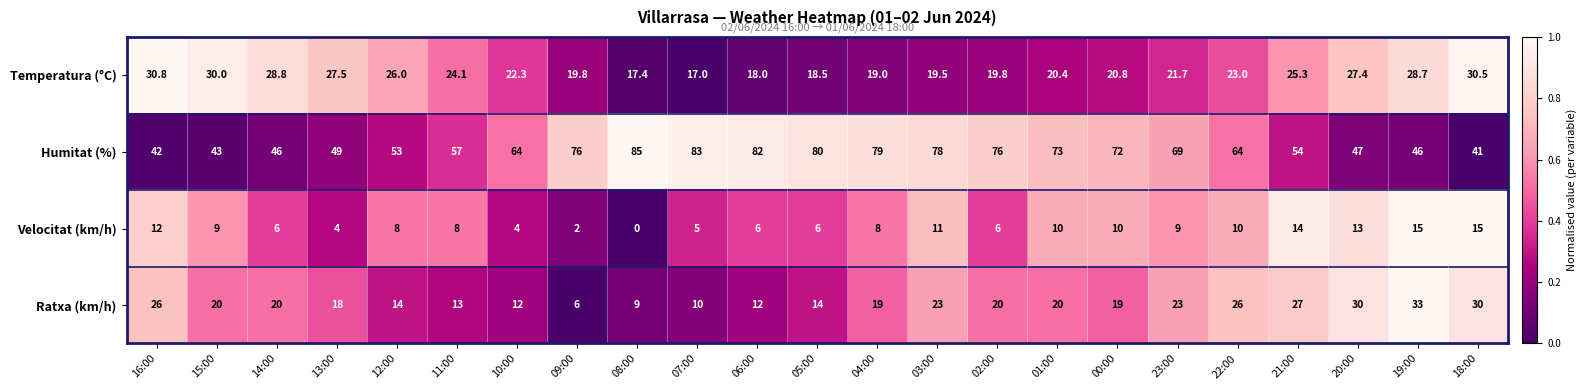

How many categories are shown in the chart?

23